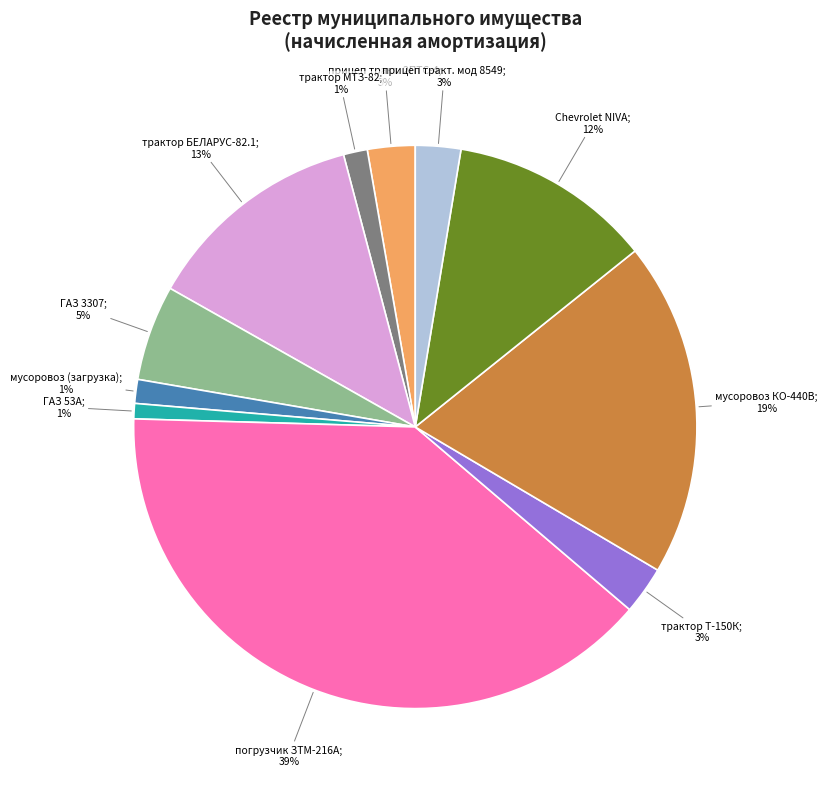

Does any single category account for the majority?

No